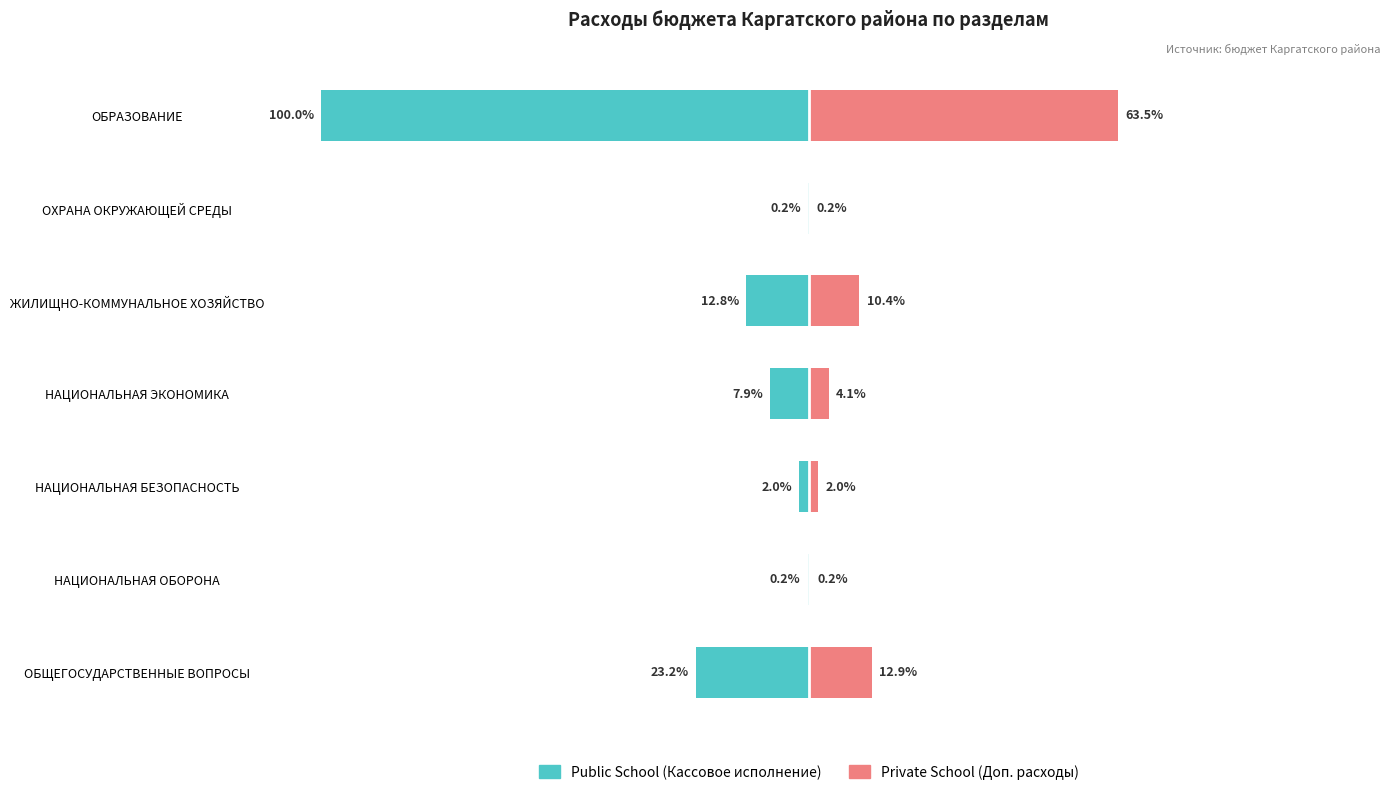

Which series changed the most between НАЦИОНАЛЬНАЯ ОБОРОНА and НАЦИОНАЛЬНАЯ ЭКОНОМИКА?

Public School (Кассовое исполнение)